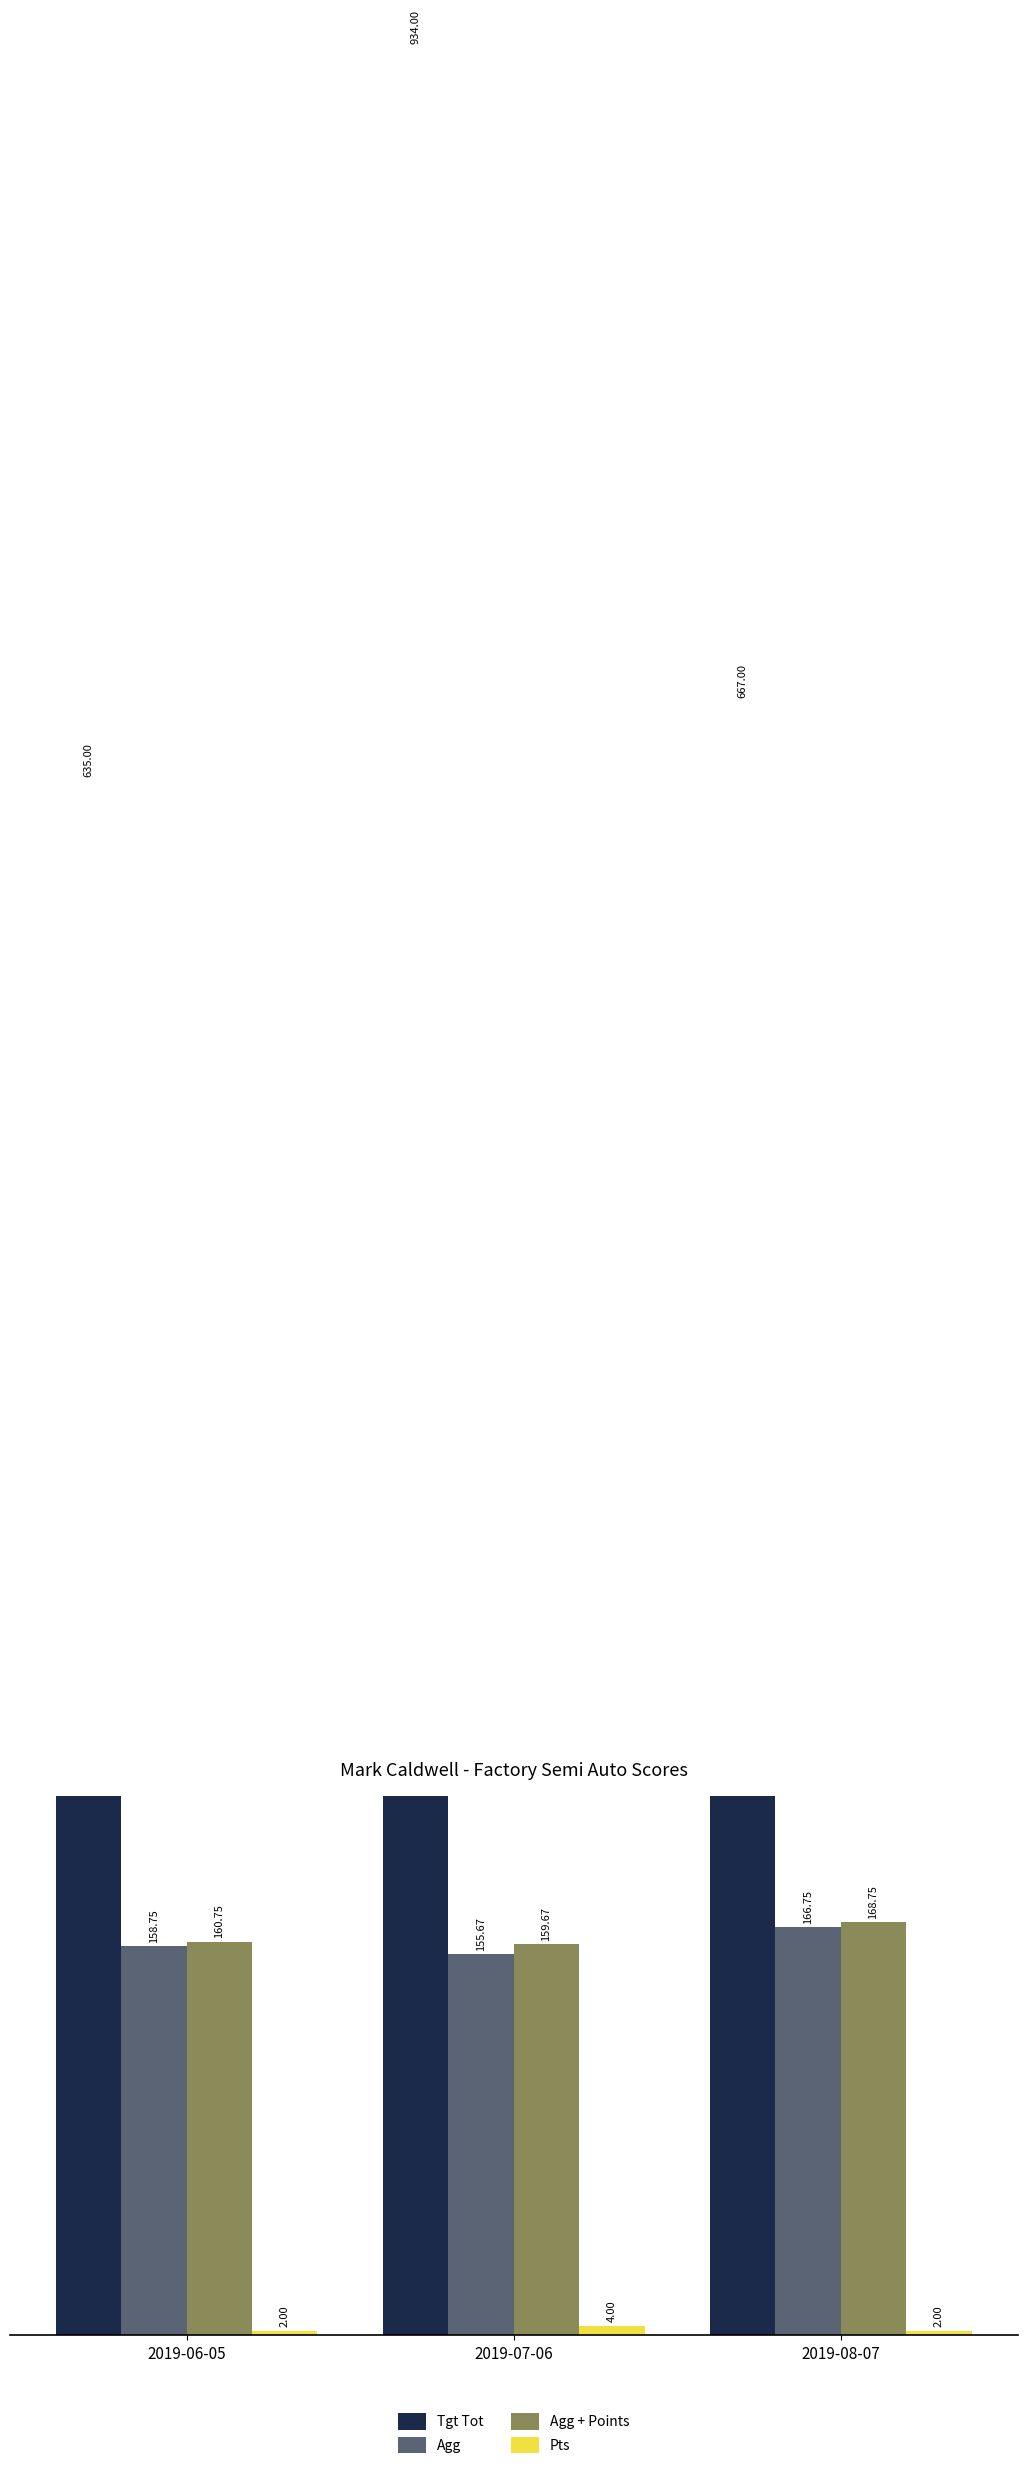

What is the difference between the highest and lowest values at 2019-06-05?

633.0